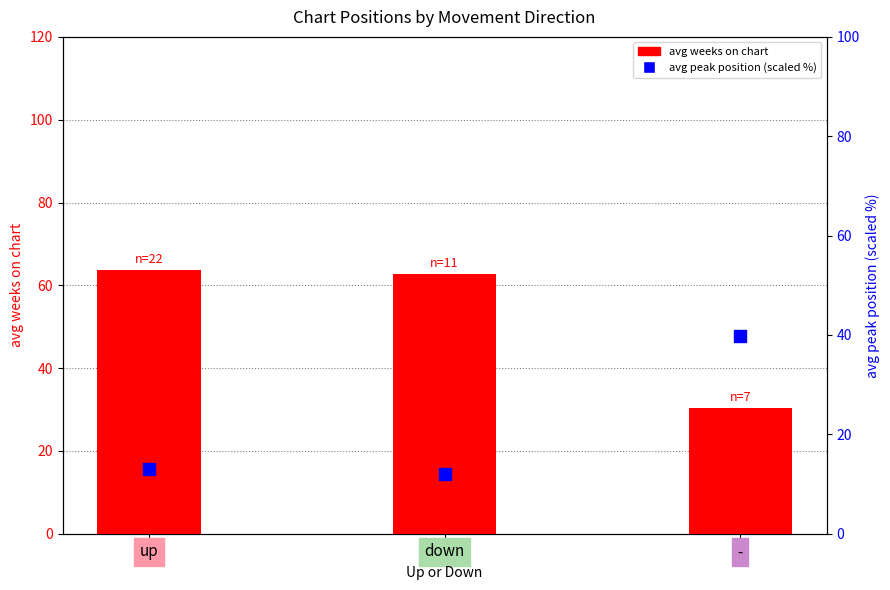

Which series reaches the minimum Y coordinate?

avg peak position (scaled %)